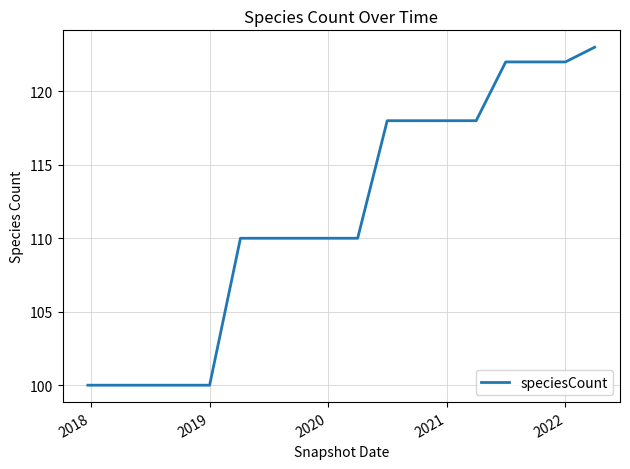

What is the maximum value shown in the chart?

123